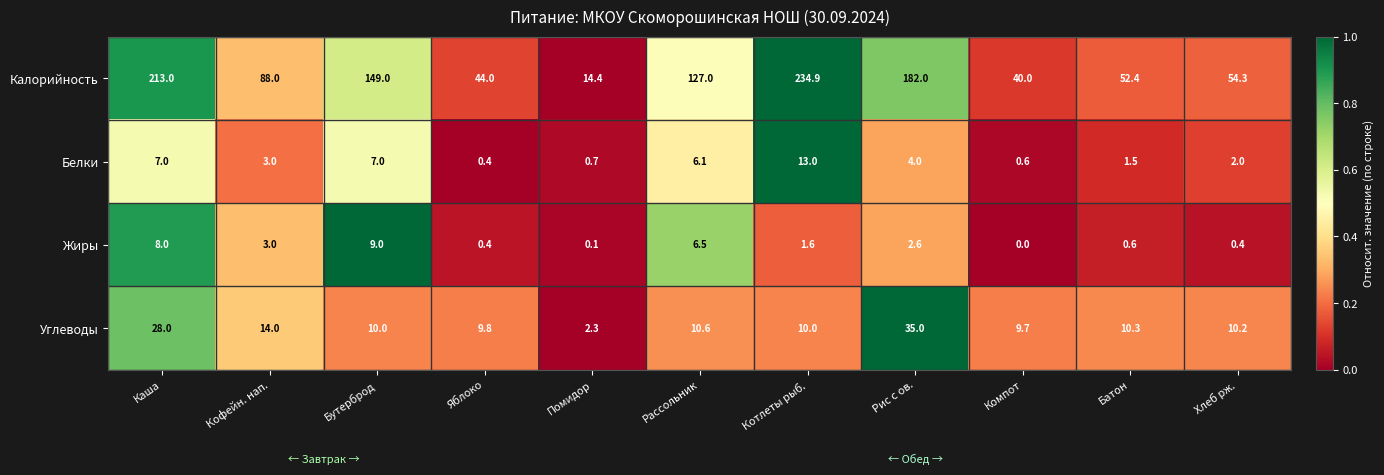

Between Котлеты рыб. and Компот, which series saw the biggest shift?

Калорийность